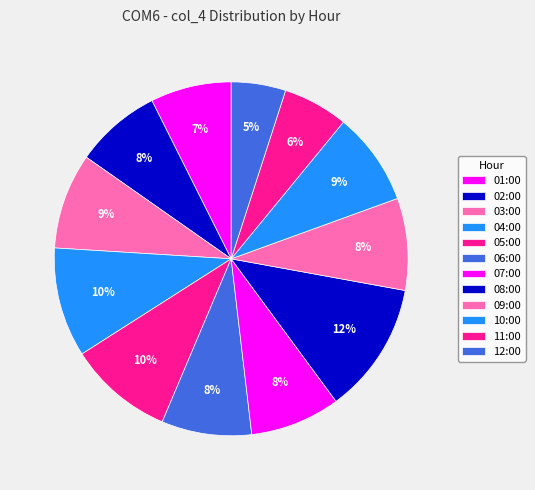

Count the number of slices in the pie.

12